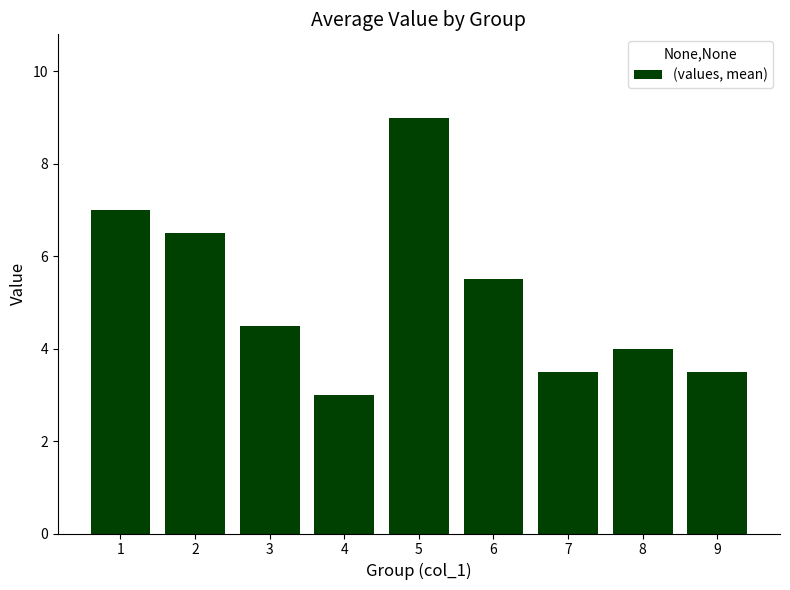

Which category has the highest value across all series?

5